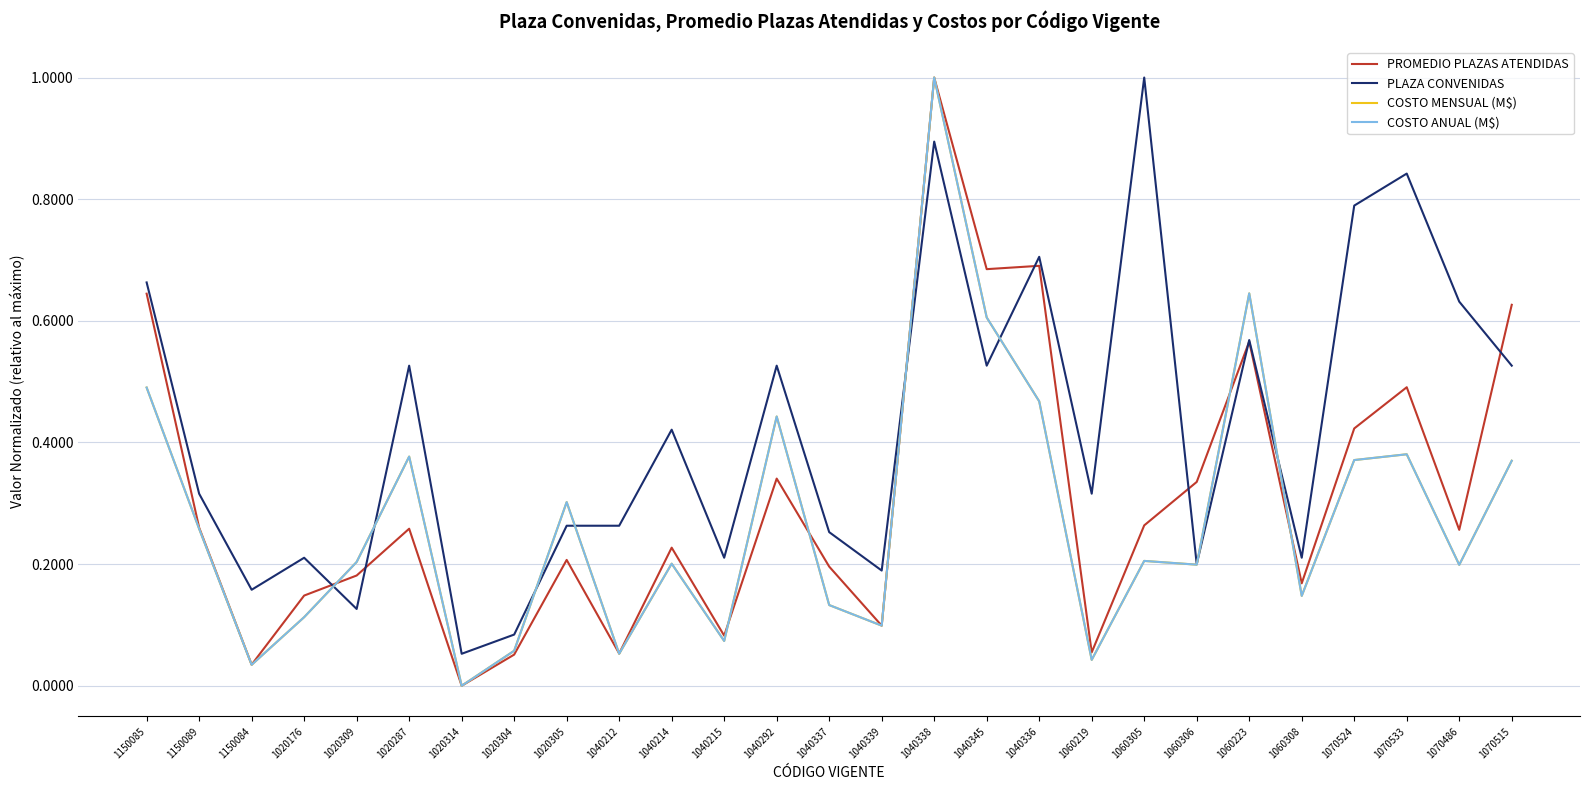

Does the chart display data point markers on the line(s)?

No